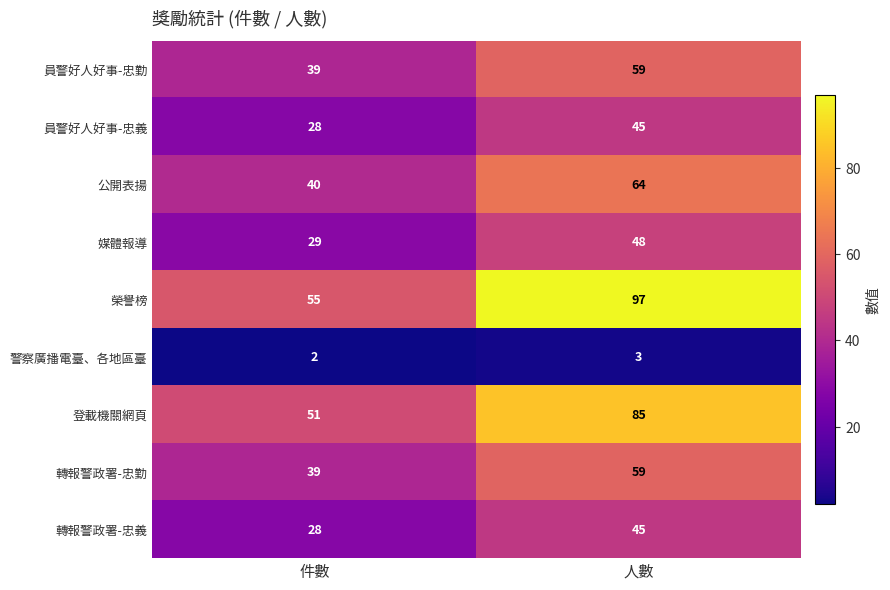

At how many categories does at least one series exceed 22?

2